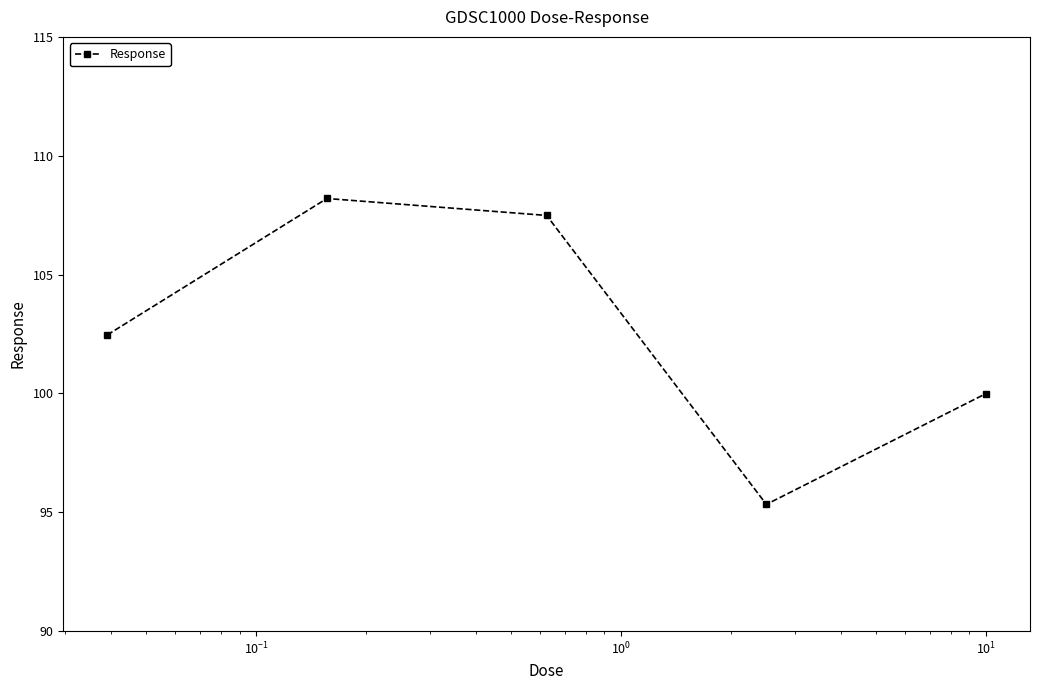

What is the greatest value displayed?

108.2